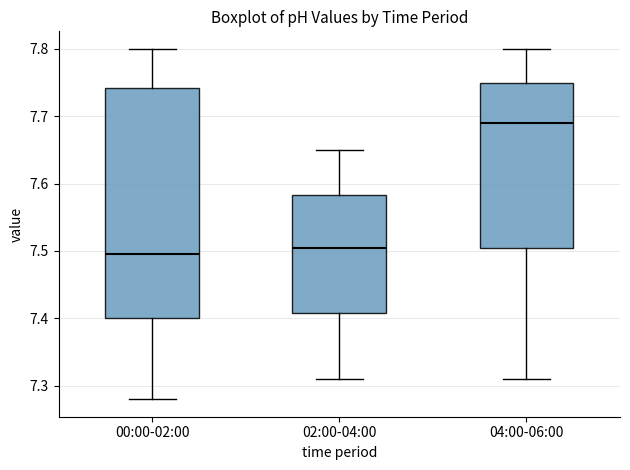

Where is the upper edge of the box for 02:00-04:00 on the y-axis? The values are not printed on the chart, so give them approximately, as read against the axis.

7.58